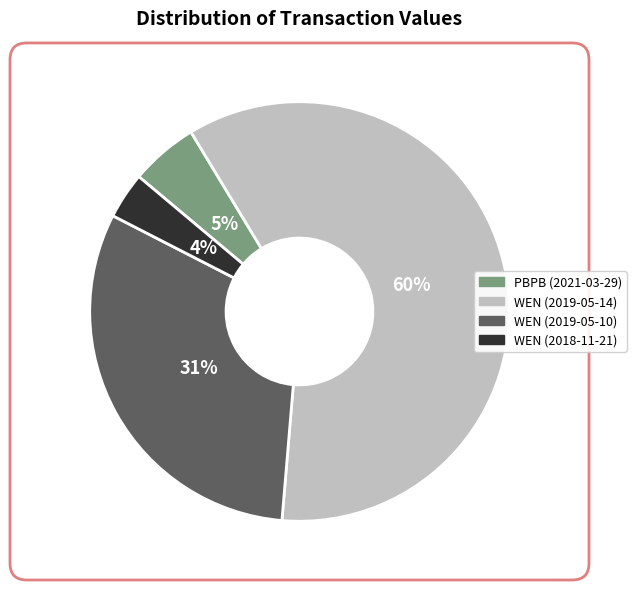

What is the majority slice?

WEN (2019-05-14)